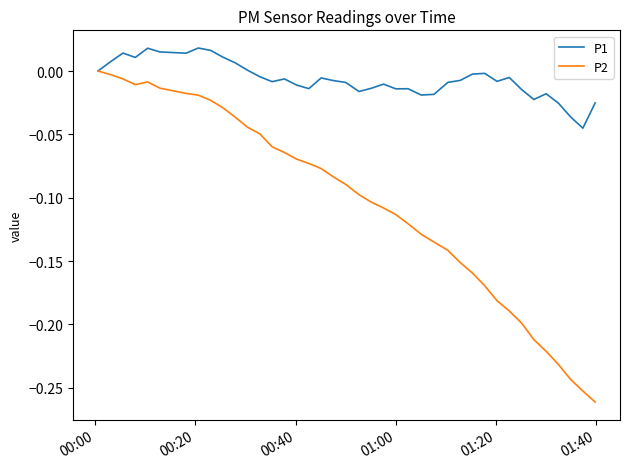

Which series has the largest range (max minus min)?

P2